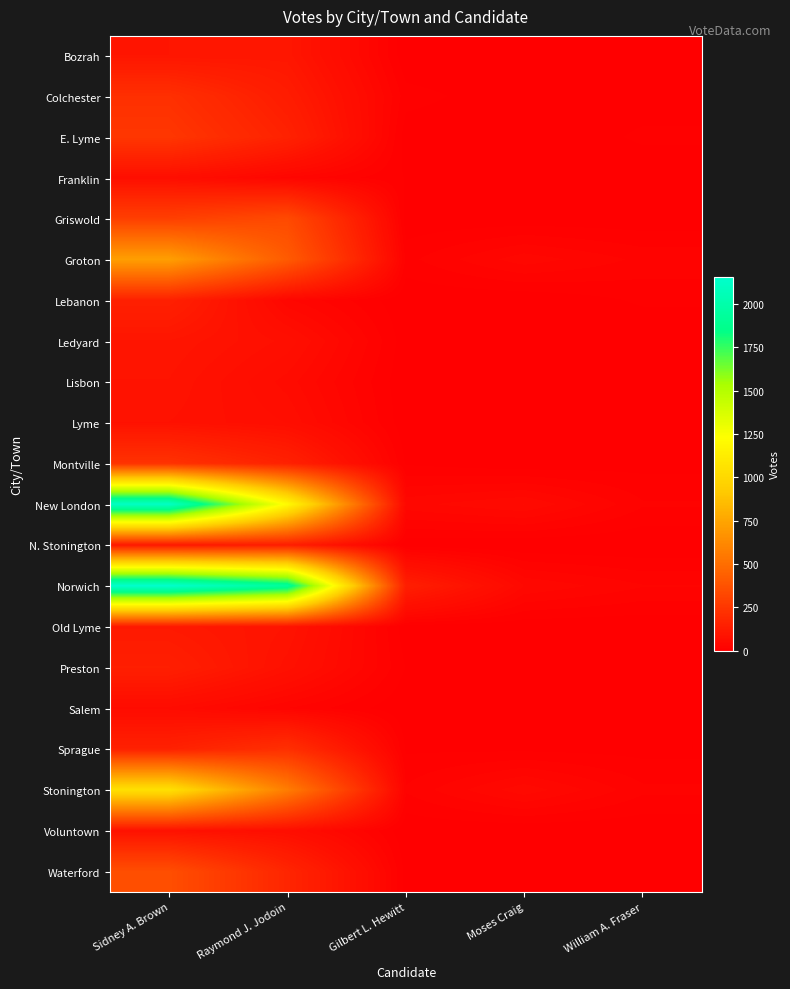

Reading left to right, what are all the values shown in this chart?

Bozrah: Sidney A. Brown=101	Raymond J. Jodoin=105	Gilbert L. Hewitt=1	Moses Craig=0	William A. Fraser=0
Colchester: Sidney A. Brown=220	Raymond J. Jodoin=130	Gilbert L. Hewitt=12	Moses Craig=2	William A. Fraser=4
E. Lyme: Sidney A. Brown=250	Raymond J. Jodoin=157	Gilbert L. Hewitt=3	Moses Craig=0	William A. Fraser=10
Franklin: Sidney A. Brown=69	Raymond J. Jodoin=31	Gilbert L. Hewitt=8	Moses Craig=0	William A. Fraser=2
Griswold: Sidney A. Brown=288	Raymond J. Jodoin=339	Gilbert L. Hewitt=2	Moses Craig=2	William A. Fraser=2
Groton: Sidney A. Brown=721	Raymond J. Jodoin=414	Gilbert L. Hewitt=14	Moses Craig=39	William A. Fraser=23
Lebanon: Sidney A. Brown=151	Raymond J. Jodoin=35	Gilbert L. Hewitt=1	Moses Craig=0	William A. Fraser=10
Ledyard: Sidney A. Brown=100	Raymond J. Jodoin=73	Gilbert L. Hewitt=3	Moses Craig=2	William A. Fraser=0
Lisbon: Sidney A. Brown=92	Raymond J. Jodoin=55	Gilbert L. Hewitt=1	Moses Craig=0	William A. Fraser=0
Lyme: Sidney A. Brown=84	Raymond J. Jodoin=67	Gilbert L. Hewitt=2	Moses Craig=2	William A. Fraser=1
Montville: Sidney A. Brown=232	Raymond J. Jodoin=153	Gilbert L. Hewitt=7	Moses Craig=1	William A. Fraser=5
New London: Sidney A. Brown=2114	Raymond J. Jodoin=1201	Gilbert L. Hewitt=39	Moses Craig=51	William A. Fraser=18
N. Stonington: Sidney A. Brown=112	Raymond J. Jodoin=139	Gilbert L. Hewitt=2	Moses Craig=0	William A. Fraser=0
Norwich: Sidney A. Brown=2155	Raymond J. Jodoin=1934	Gilbert L. Hewitt=142	Moses Craig=42	William A. Fraser=26
Old Lyme: Sidney A. Brown=116	Raymond J. Jodoin=92	Gilbert L. Hewitt=3	Moses Craig=1	William A. Fraser=1
Preston: Sidney A. Brown=144	Raymond J. Jodoin=80	Gilbert L. Hewitt=8	Moses Craig=0	William A. Fraser=0
Salem: Sidney A. Brown=56	Raymond J. Jodoin=25	Gilbert L. Hewitt=1	Moses Craig=1	William A. Fraser=0
Sprague: Sidney A. Brown=153	Raymond J. Jodoin=219	Gilbert L. Hewitt=7	Moses Craig=6	William A. Fraser=5
Stonington: Sidney A. Brown=1049	Raymond J. Jodoin=568	Gilbert L. Hewitt=18	Moses Craig=48	William A. Fraser=19
Voluntown: Sidney A. Brown=83	Raymond J. Jodoin=68	Gilbert L. Hewitt=1	Moses Craig=0	William A. Fraser=1
Waterford: Sidney A. Brown=358	Raymond J. Jodoin=172	Gilbert L. Hewitt=5	Moses Craig=3	William A. Fraser=6